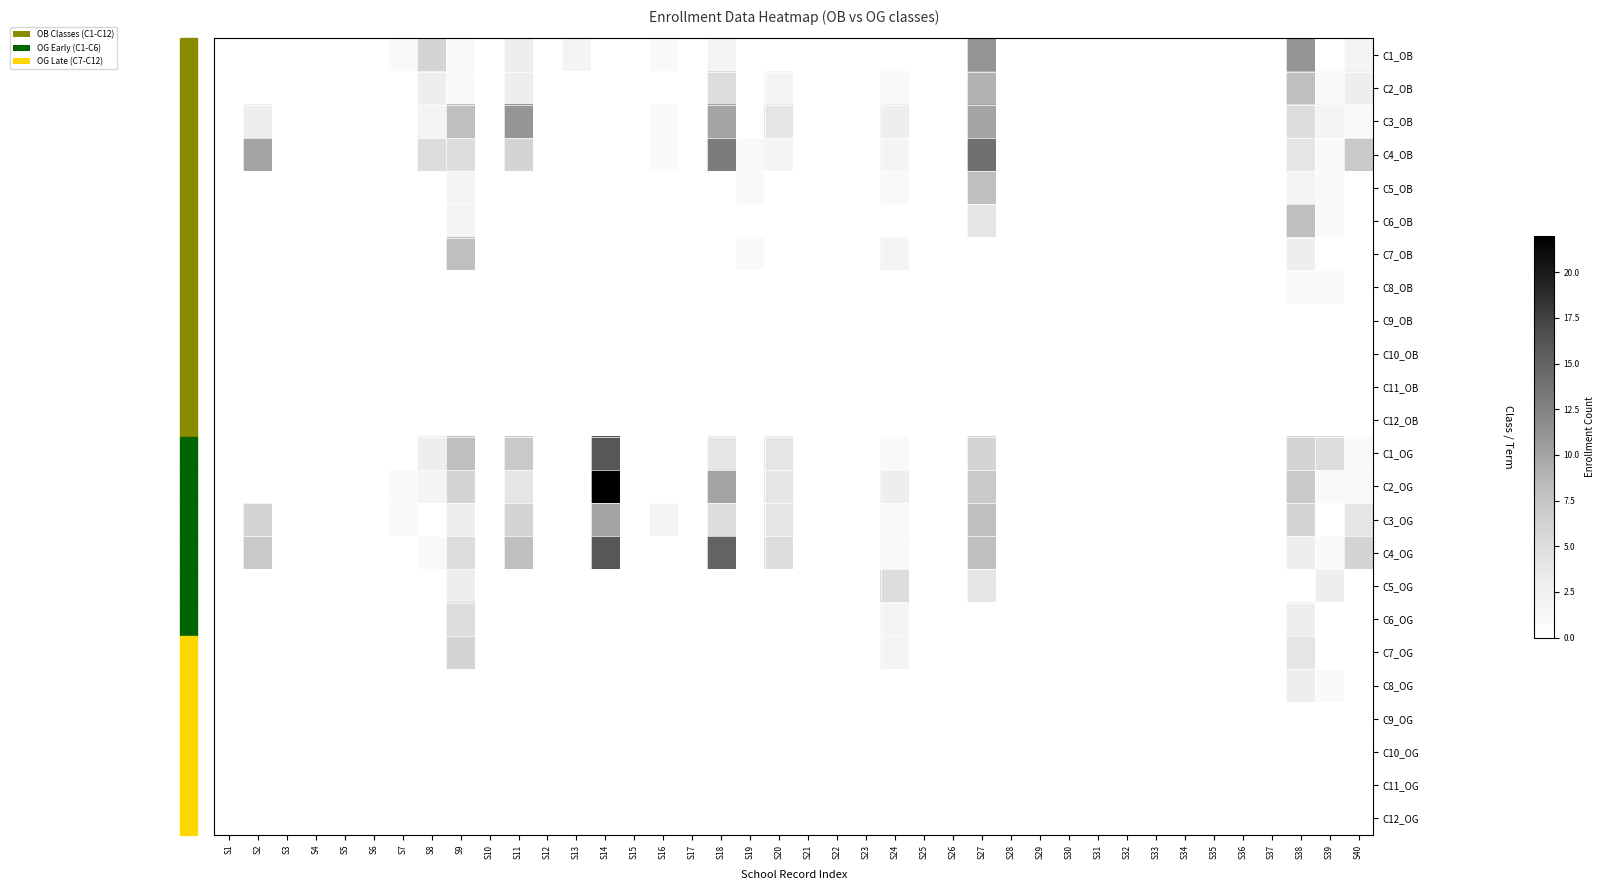

What is the minimum value shown in the chart?

1.0